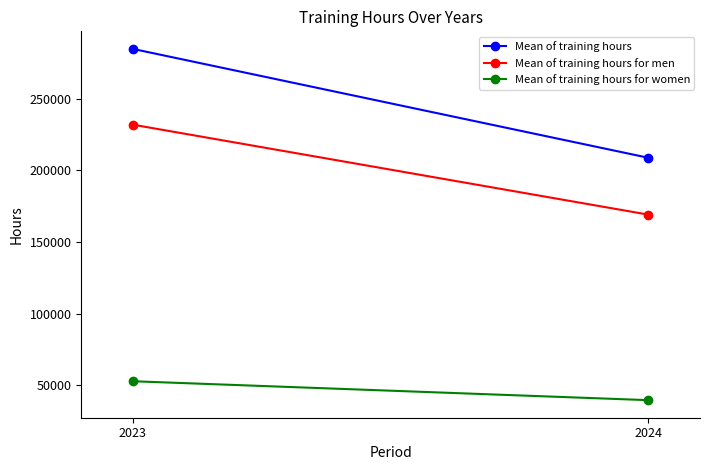

What are all the series names shown in the legend?

Mean of training hours, Mean of training hours for men, Mean of training hours for women